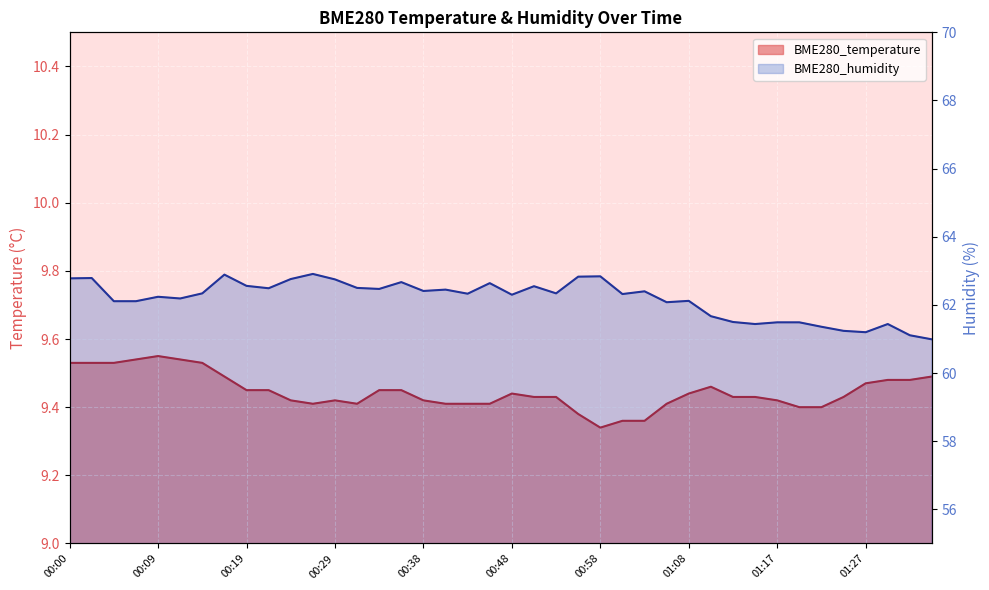

List the series in order of their peak value, highest first.

BME280_humidity, BME280_temperature